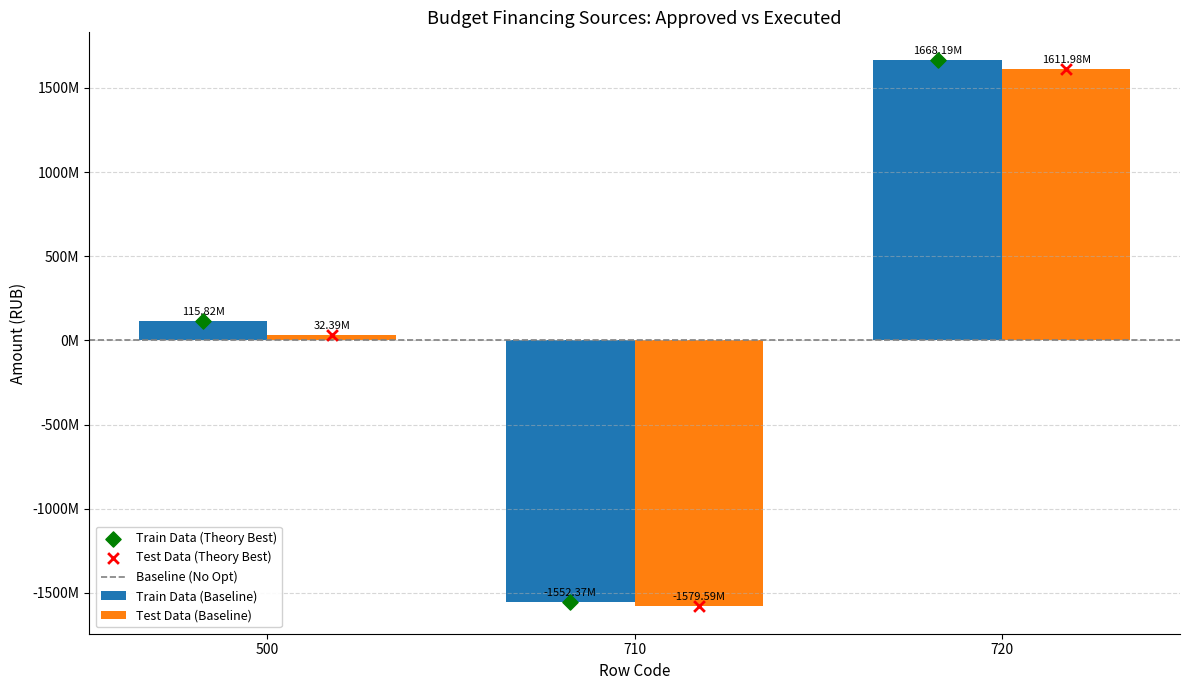

Which series has the widest spread of Y values?

Train Data (Baseline)